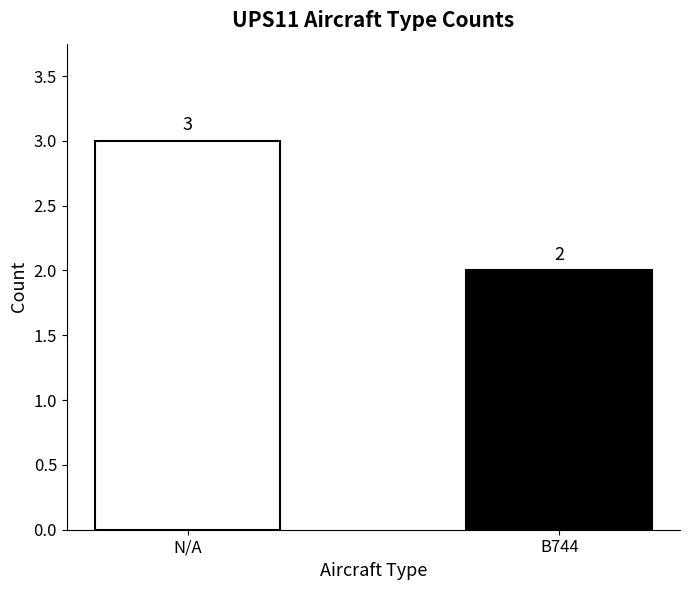

What is the minimum value shown in the chart?

2